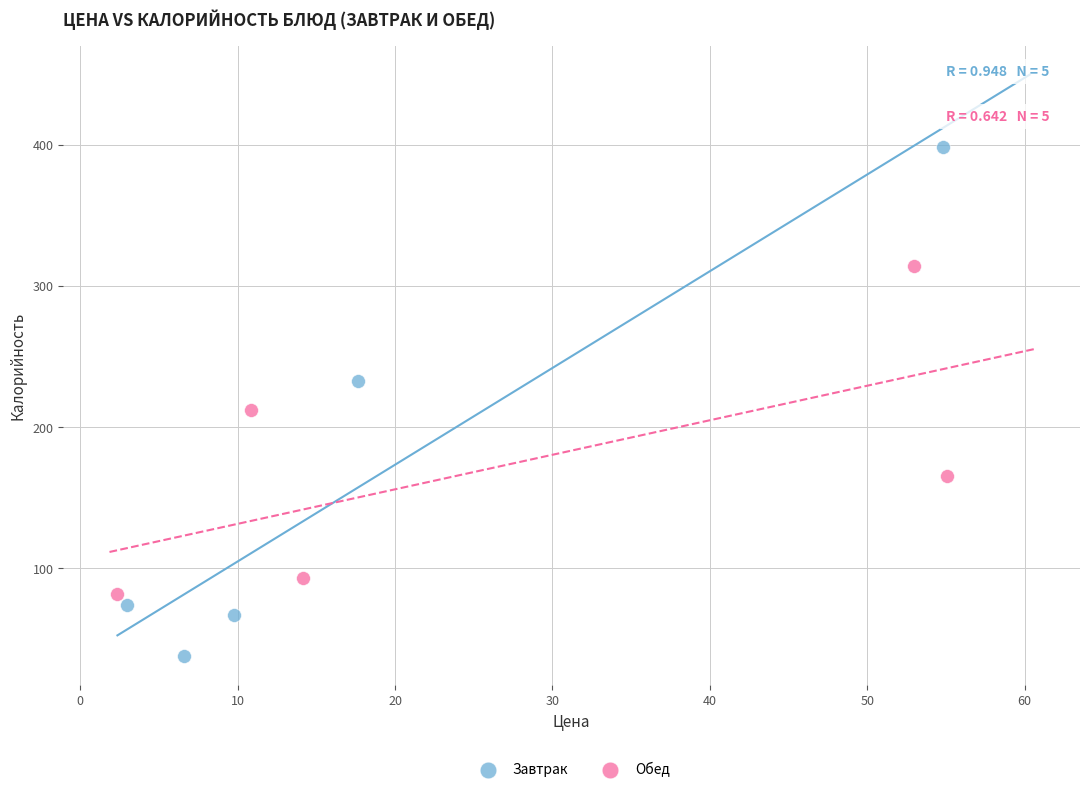

What are all the series names shown in the legend?

Завтрак, Обед